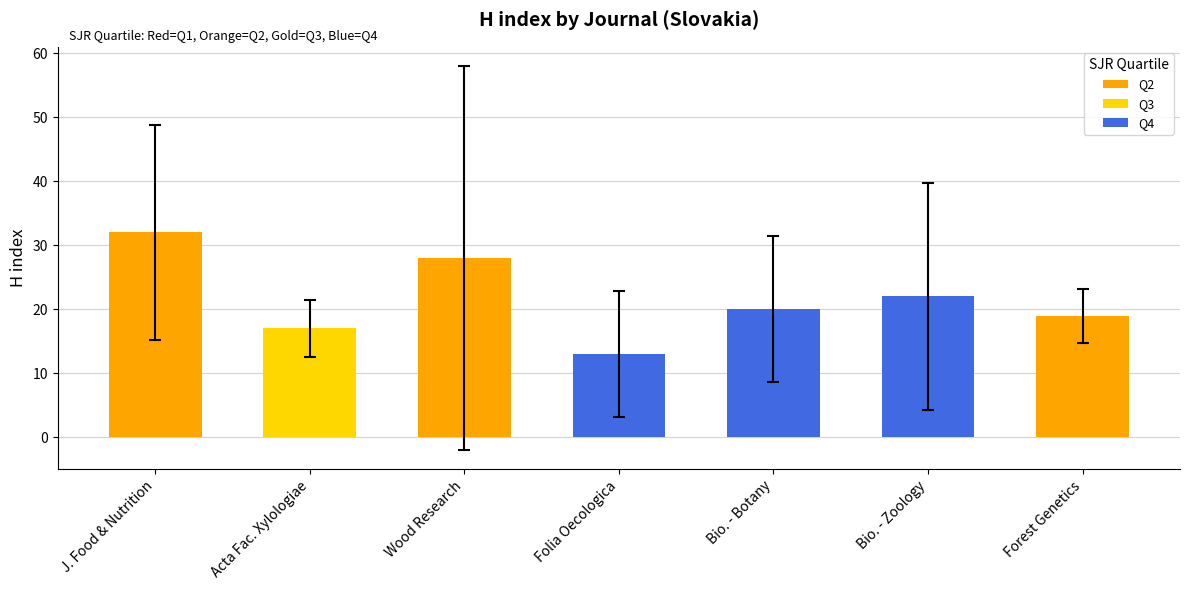

Rank the categories by value from highest to lowest.

J. Food & Nutrition, Wood Research, Bio. - Zoology, Bio. - Botany, Forest Genetics, Acta Fac. Xylologiae, Folia Oecologica